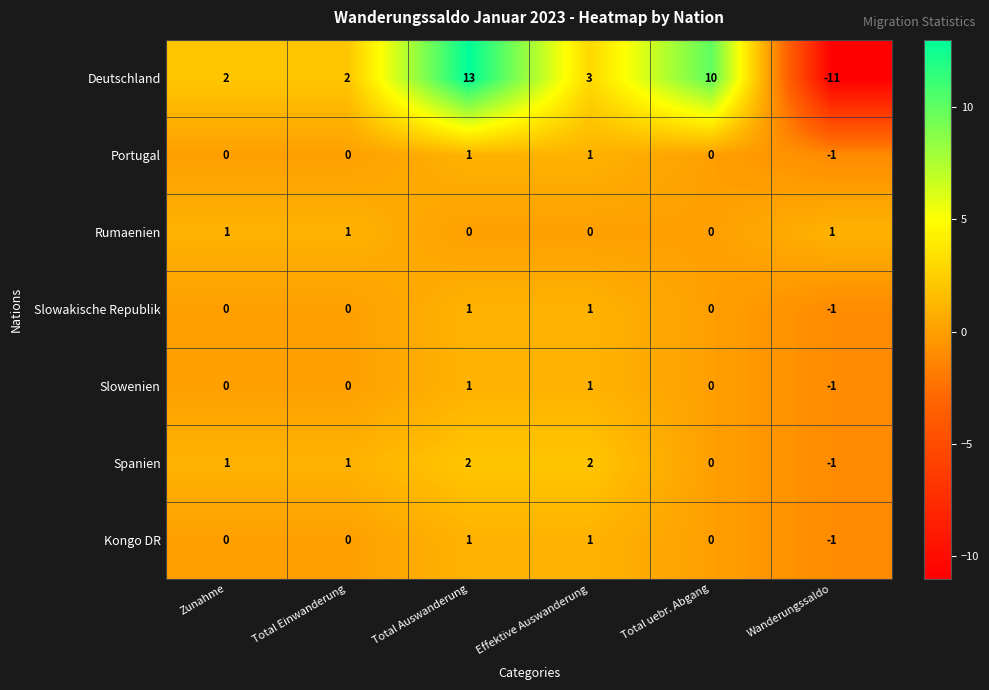

Count the Rumaenien values in the range 0 to 1.

6